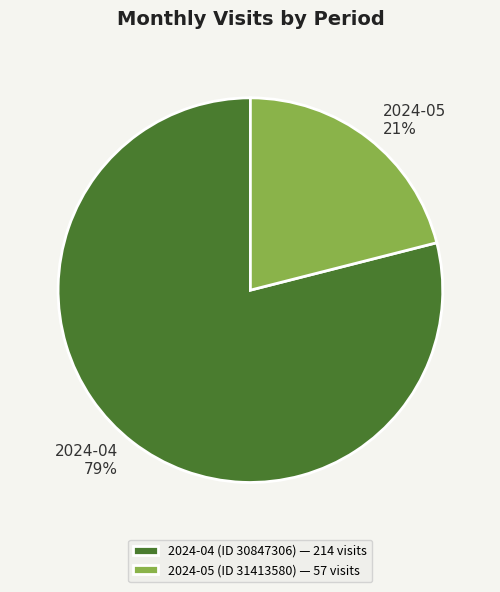

The 2024-04 (ID 30847306) slice represents 89% of the pie. True or false?

False